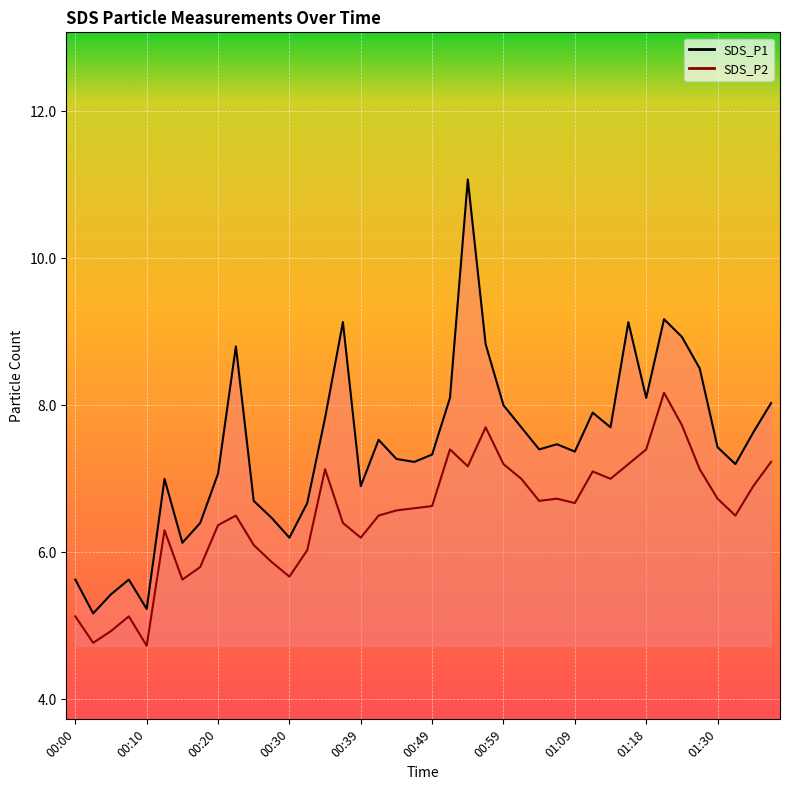

Reading right to left, list all the values displayed in this chart.

SDS_P1: 01:38=8.0	01:35=7.6	01:33=7.2	01:30=7.4	01:27=8.5	01:24=8.9	01:21=9.2	01:18=8.1	01:16=9.1	01:14=7.7	01:11=7.9	01:09=7.4	01:06=7.5	01:04=7.4	01:01=7.7	00:59=8.0	00:56=8.8	00:54=11.1	00:51=8.1	00:49=7.3	00:47=7.2	00:44=7.3	00:42=7.5	00:39=6.9	00:37=9.1	00:34=7.8	00:32=6.7	00:30=6.2	00:27=6.5	00:25=6.7	00:22=8.8	00:20=7.1	00:17=6.4	00:15=6.1	00:13=7.0	00:10=5.2	00:08=5.6	00:05=5.4	00:03=5.2	00:00=5.6
SDS_P2: 01:38=7.2	01:35=6.9	01:33=6.5	01:30=6.7	01:27=7.1	01:24=7.7	01:21=8.2	01:18=7.4	01:16=7.2	01:14=7.0	01:11=7.1	01:09=6.7	01:06=6.7	01:04=6.7	01:01=7.0	00:59=7.2	00:56=7.7	00:54=7.2	00:51=7.4	00:49=6.6	00:47=6.6	00:44=6.6	00:42=6.5	00:39=6.2	00:37=6.4	00:34=7.1	00:32=6.0	00:30=5.7	00:27=5.9	00:25=6.1	00:22=6.5	00:20=6.4	00:17=5.8	00:15=5.6	00:13=6.3	00:10=4.7	00:08=5.1	00:05=4.9	00:03=4.8	00:00=5.1